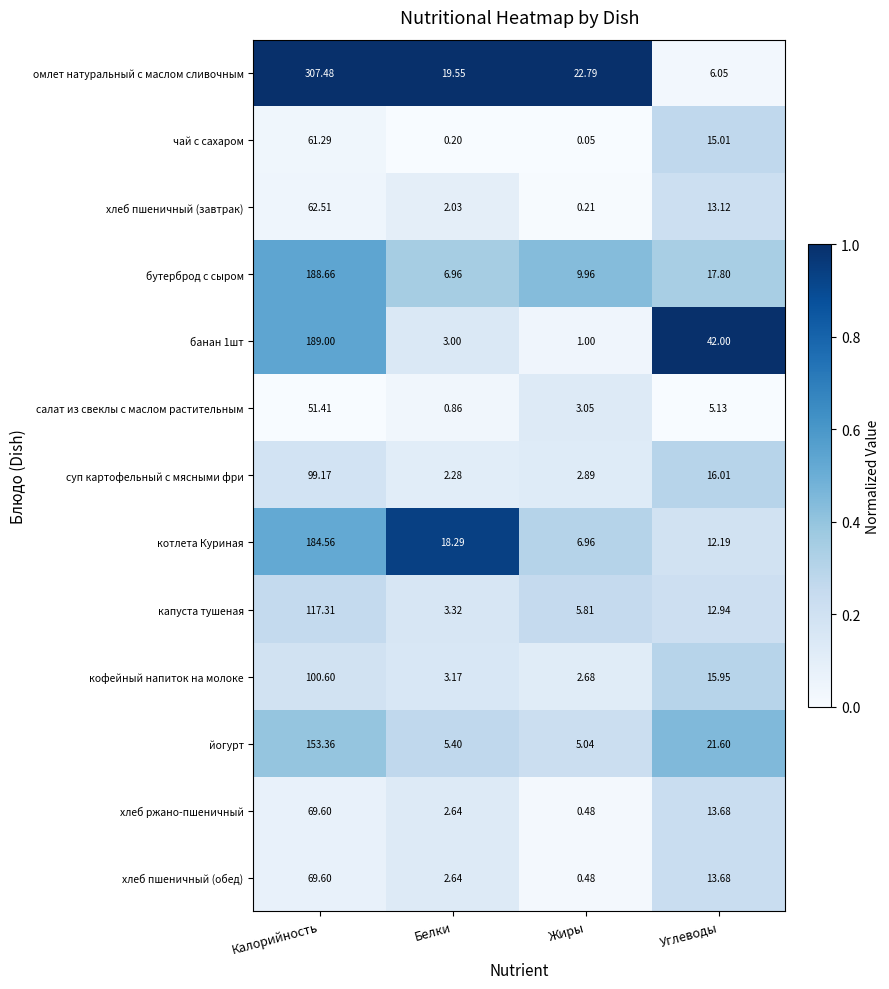

Which category has the lowest value across all series?

Жиры